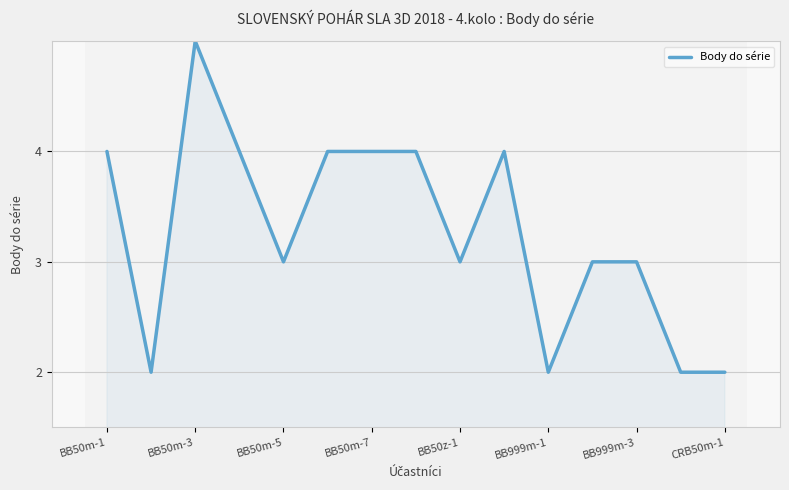

What is the maximum value shown in the chart?

5